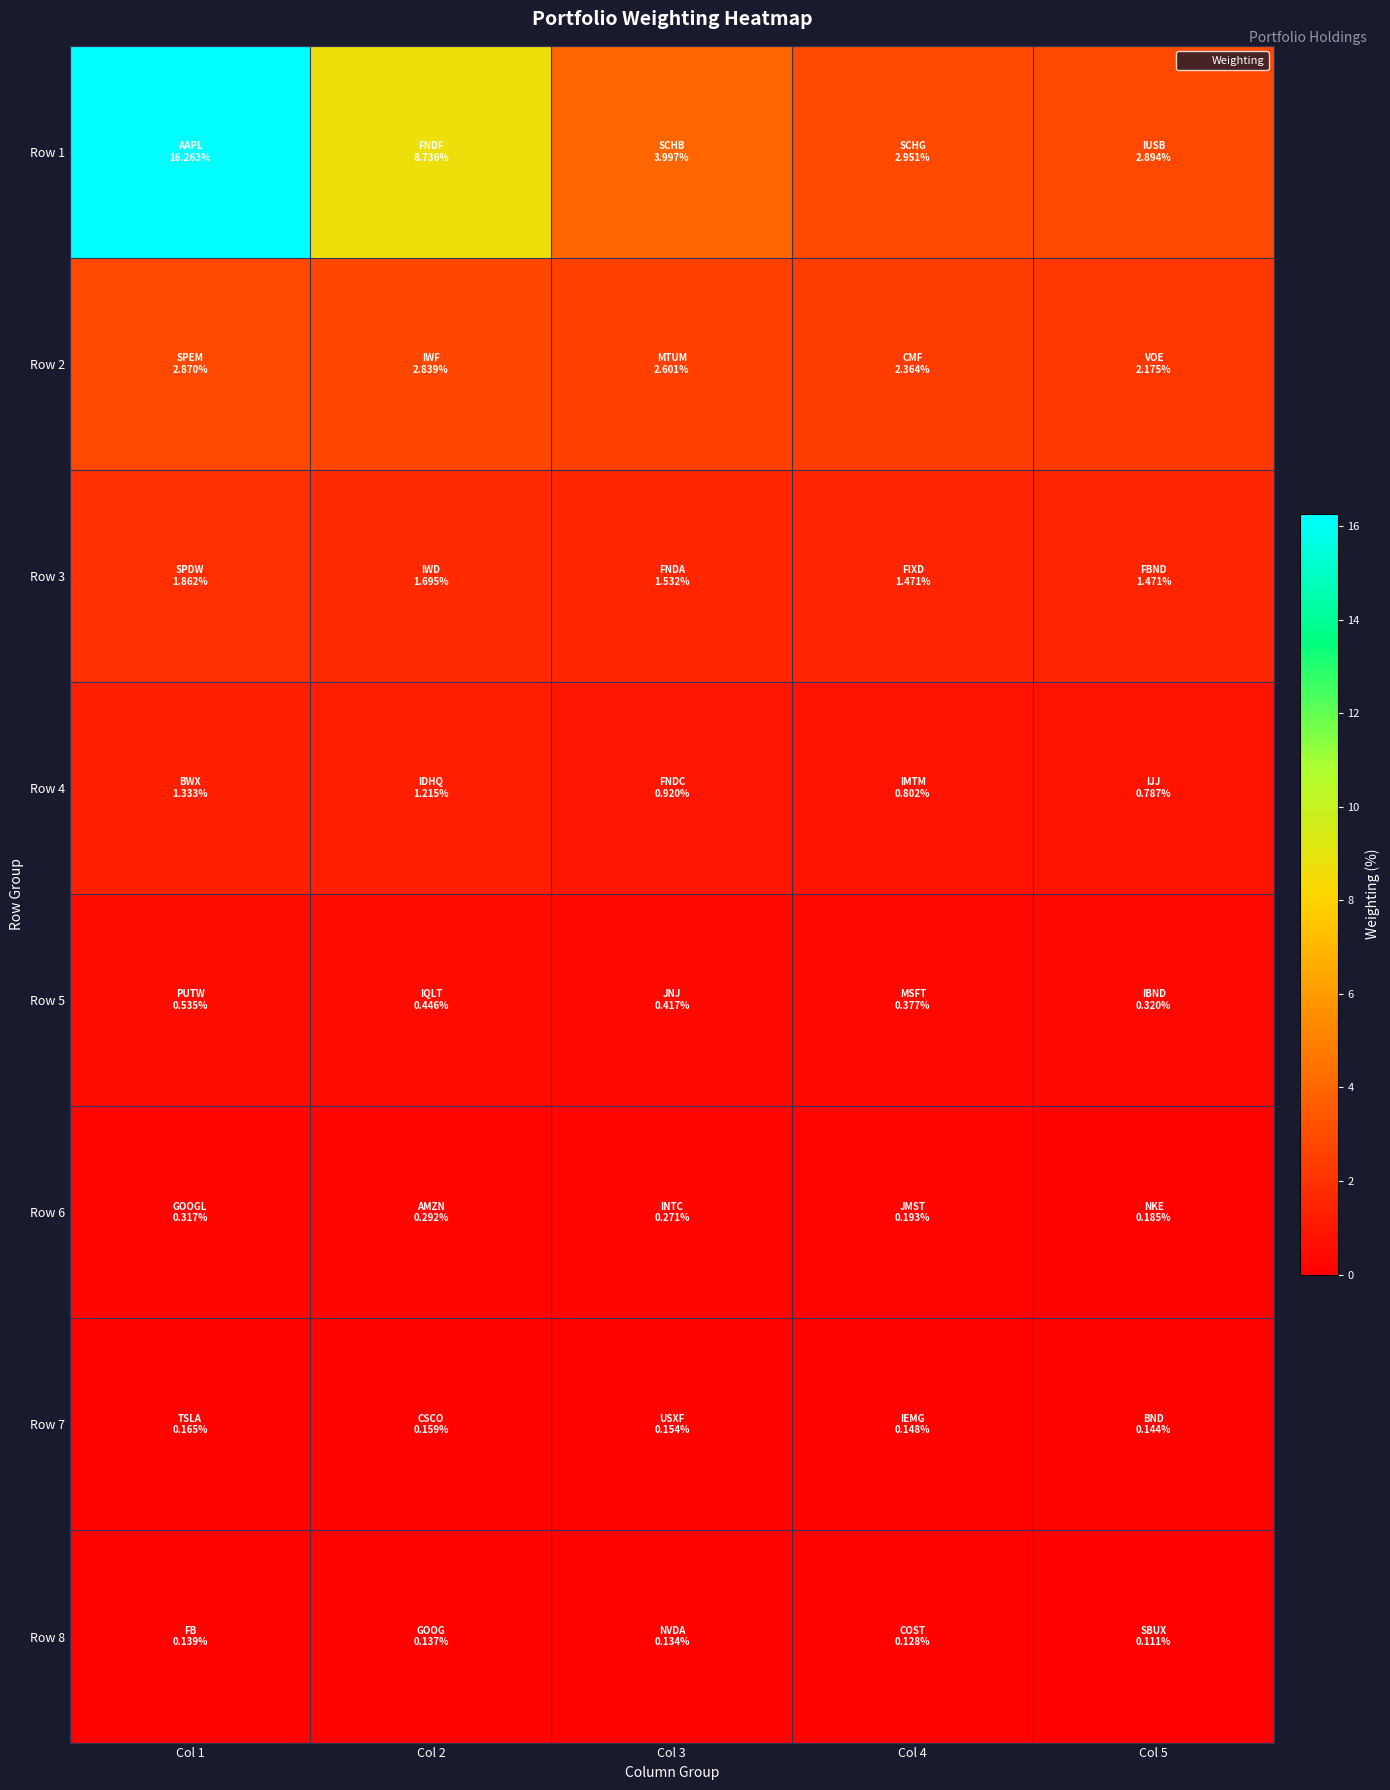

Reading right to left, transcribe all the data shown in this chart.

Row 1: Col 5=2.9	Col 4=3.0	Col 3=4.0	Col 2=8.7	Col 1=16.3
Row 2: Col 5=2.2	Col 4=2.4	Col 3=2.6	Col 2=2.8	Col 1=2.9
Row 3: Col 5=1.5	Col 4=1.5	Col 3=1.5	Col 2=1.7	Col 1=1.9
Row 4: Col 5=0.8	Col 4=0.8	Col 3=0.9	Col 2=1.2	Col 1=1.3
Row 5: Col 5=0.3	Col 4=0.4	Col 3=0.4	Col 2=0.4	Col 1=0.5
Row 6: Col 5=0.2	Col 4=0.2	Col 3=0.3	Col 2=0.3	Col 1=0.3
Row 7: Col 5=0.1	Col 4=0.1	Col 3=0.2	Col 2=0.2	Col 1=0.2
Row 8: Col 5=0.1	Col 4=0.1	Col 3=0.1	Col 2=0.1	Col 1=0.1